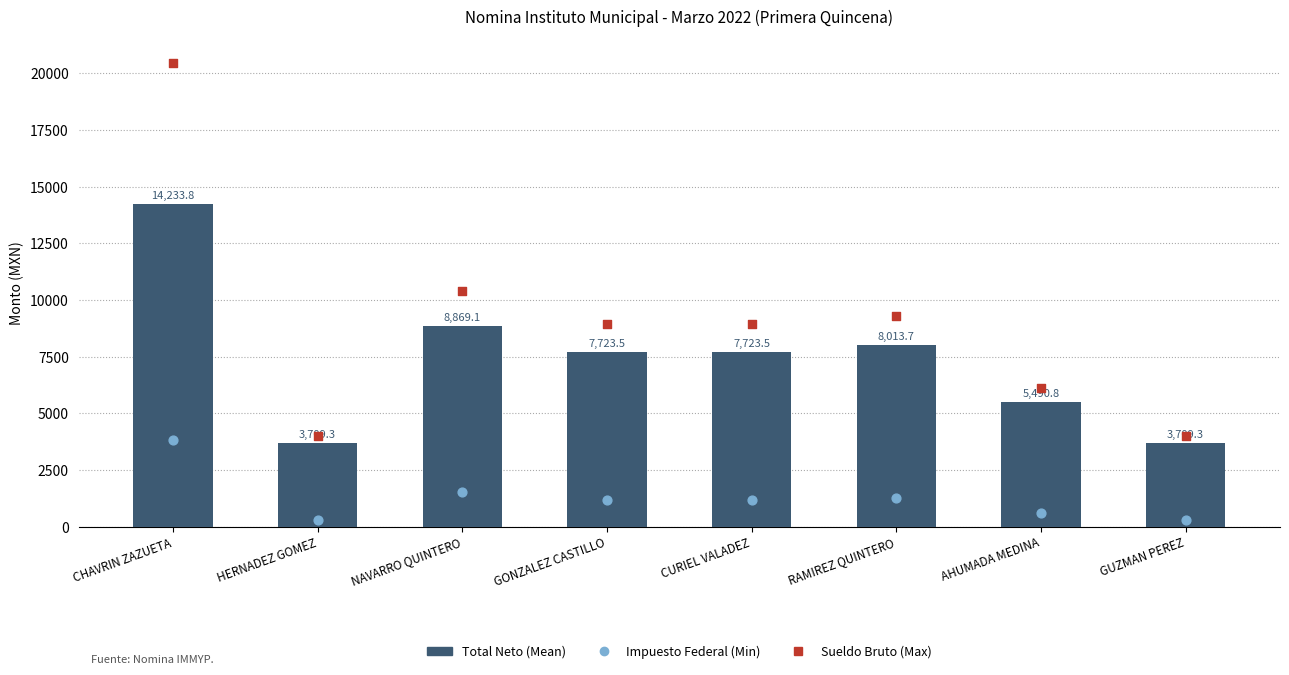

Which series has the widest spread of Y values?

Sueldo Bruto (Max)